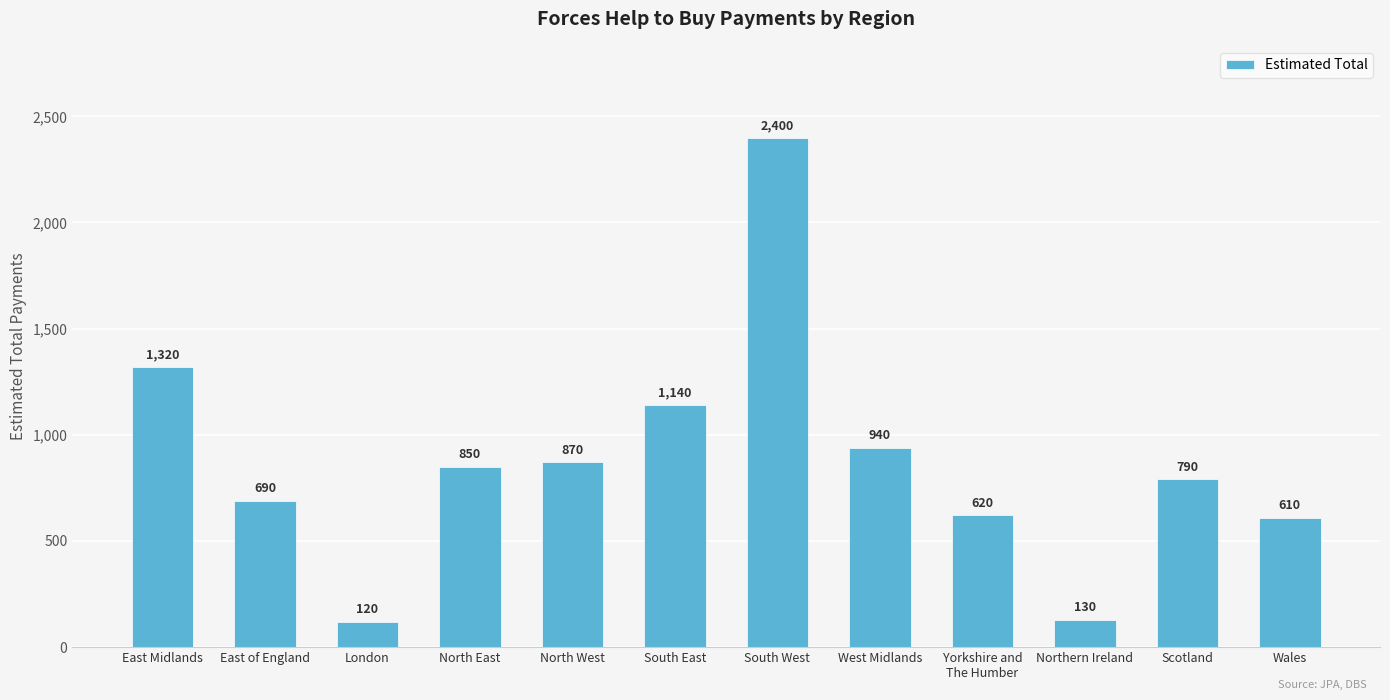

How many data points are less than 850?

6